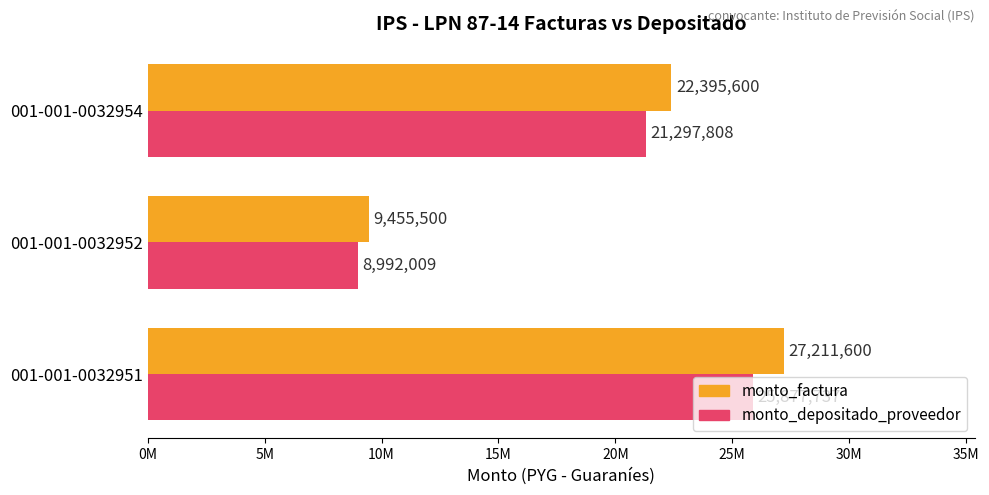

At which label is monto_depositado_proveedor closest to 17434873?

001-001-0032954